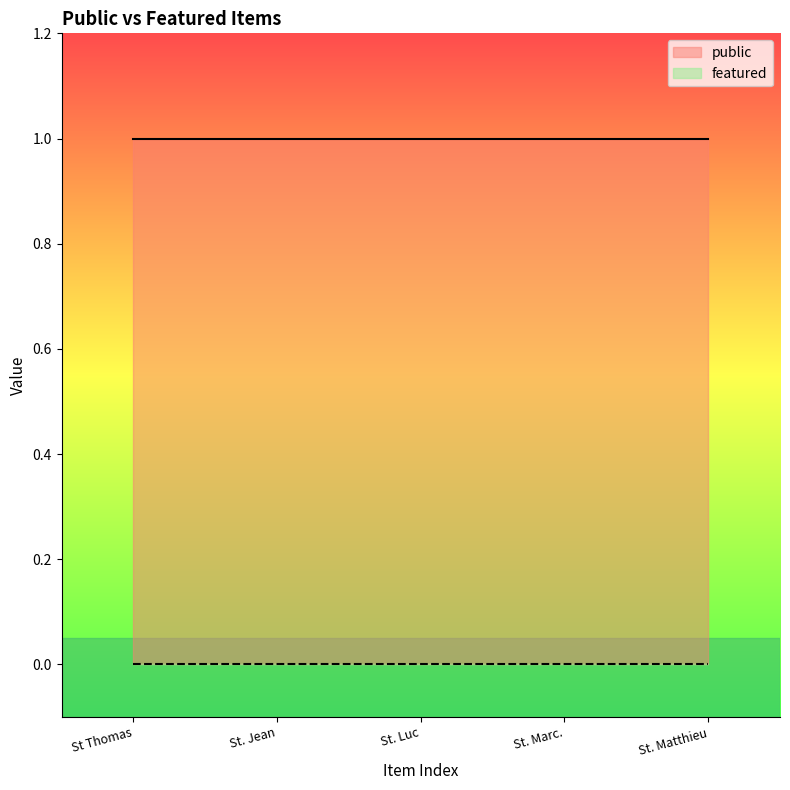

Count the number of categories in the chart.

5